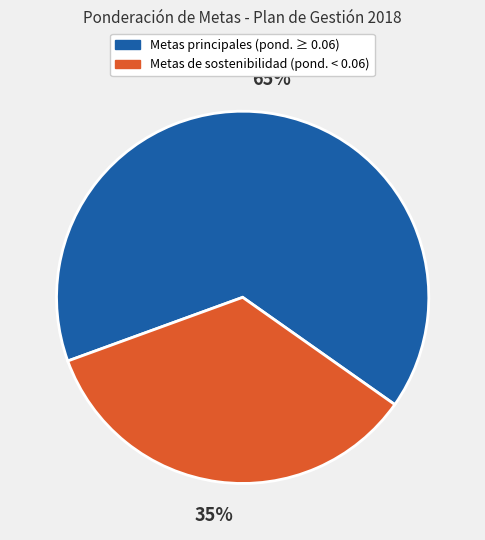

How many segments does this pie chart have?

2